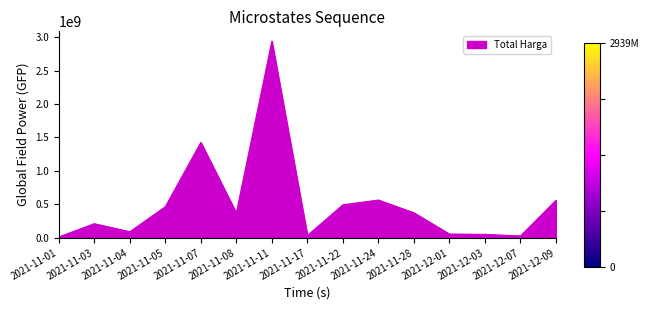

Between 2021-11-08 and 2021-12-03, which is larger?

2021-11-08